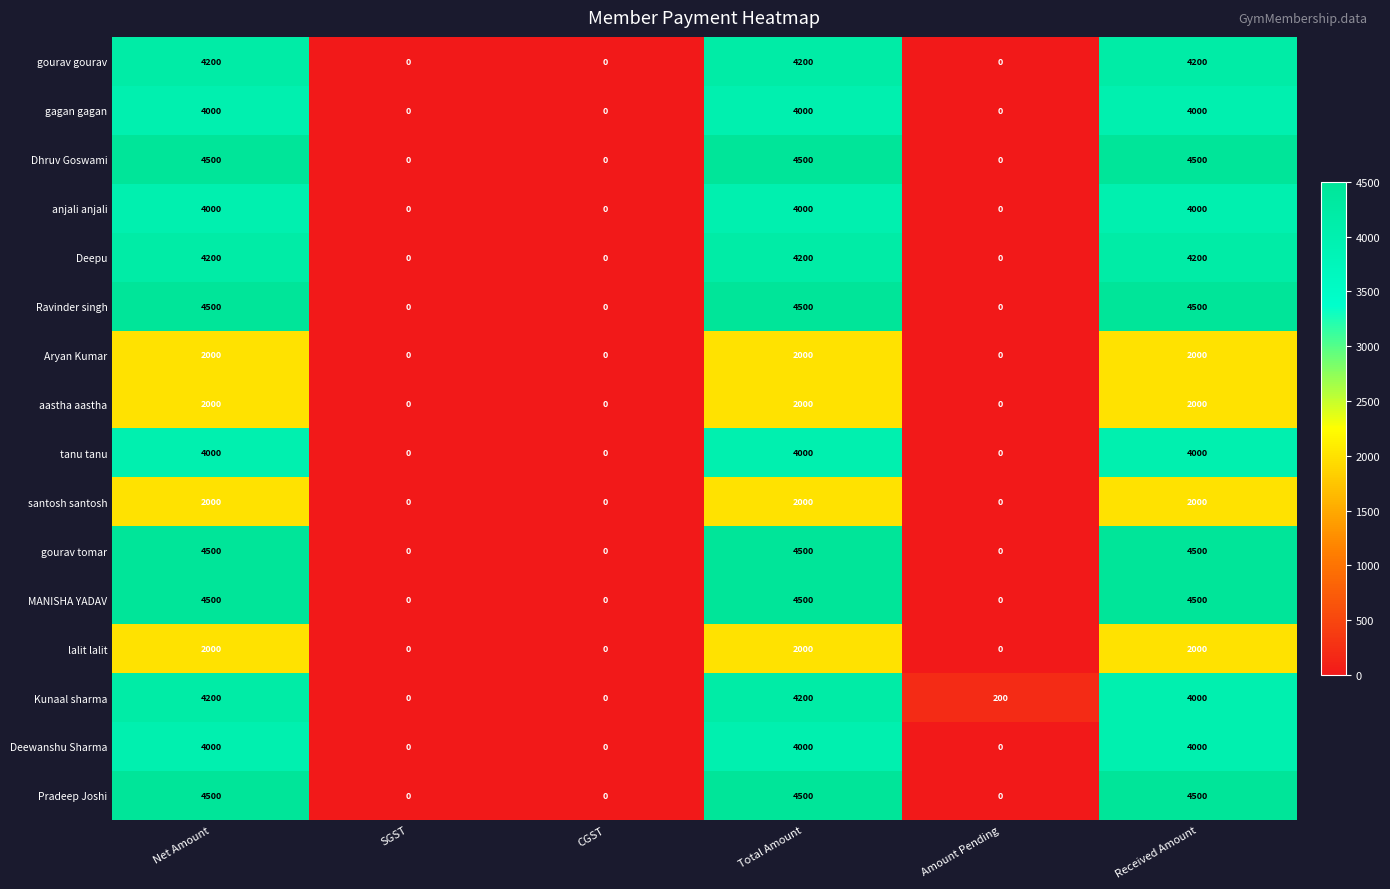

True or false: Pradeep Joshi has a value of 0 at Amount Pending.

True